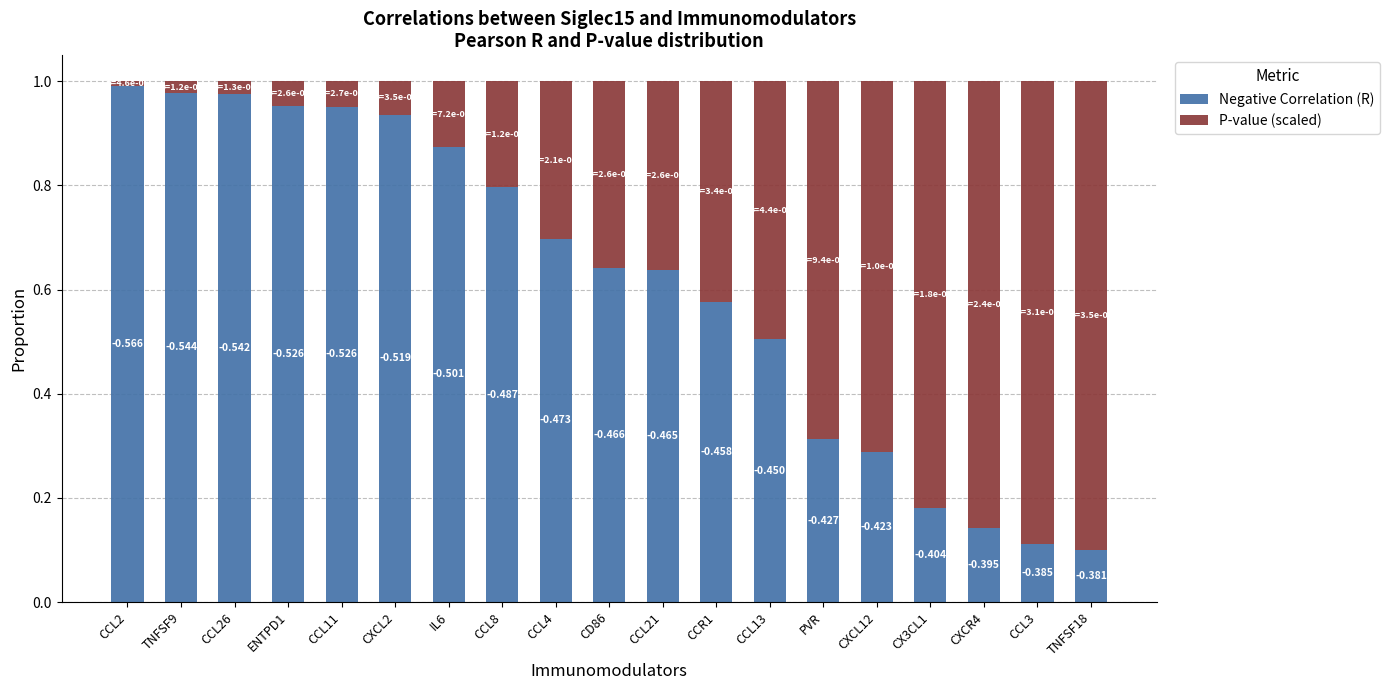

How many bars are there in total?

19